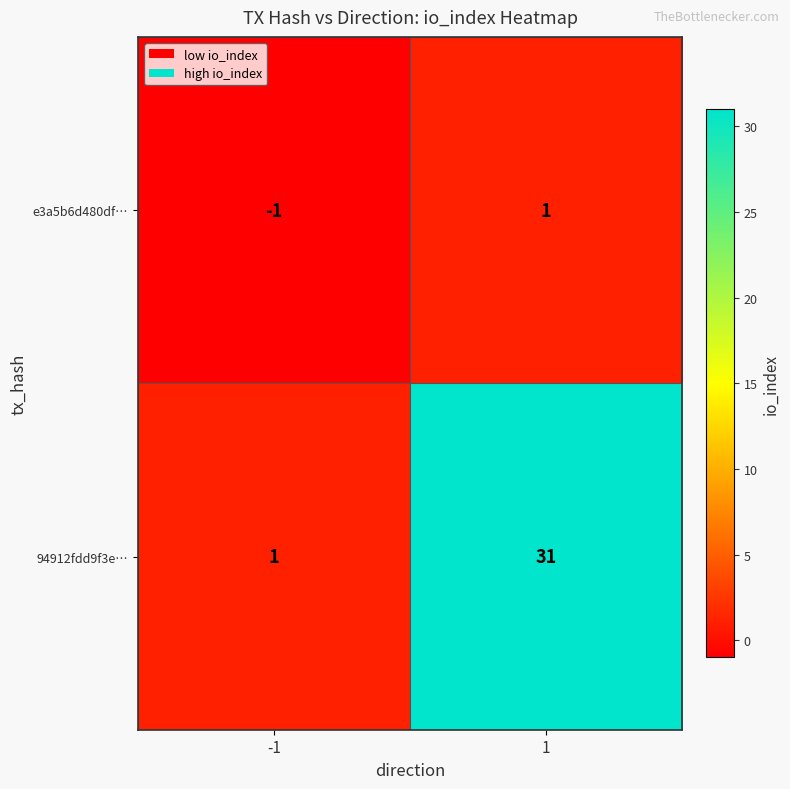

List the series in order of their overall mean, highest first.

94912fdd9f3e…, e3a5b6d480df…